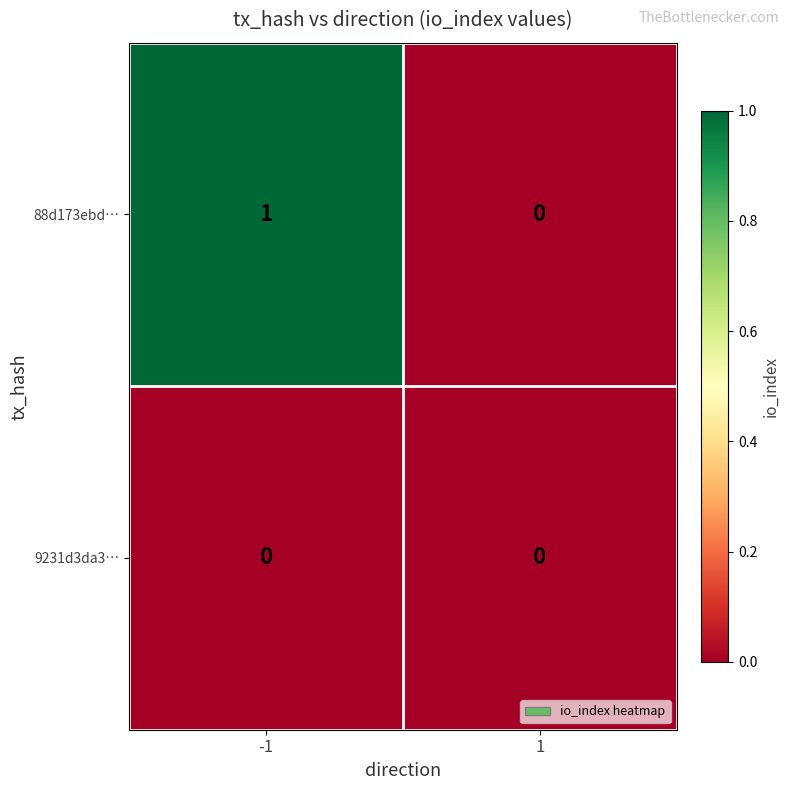

List the series in order of their peak value, highest first.

88d173ebd…, 9231d3da3…